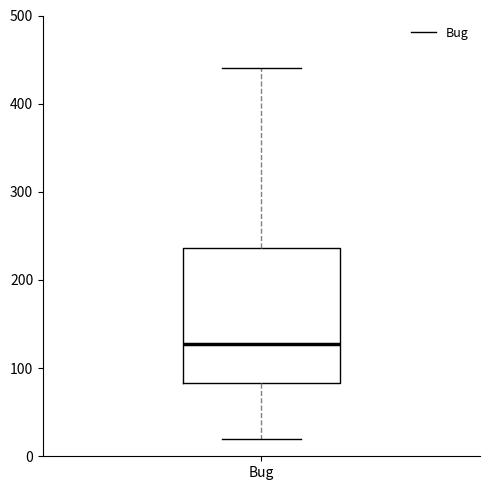

Where is the upper edge of the box for Bug on the y-axis? The values are not printed on the chart, so give them approximately, as read against the axis.

240